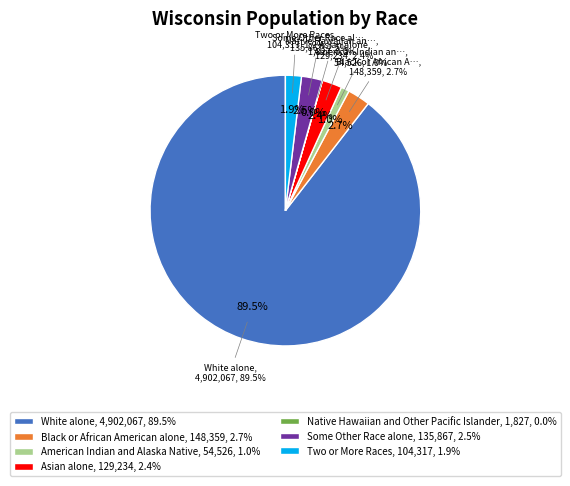

To the nearest percent, what is the combined percentage of Two or More Races and Asian alone?

4%